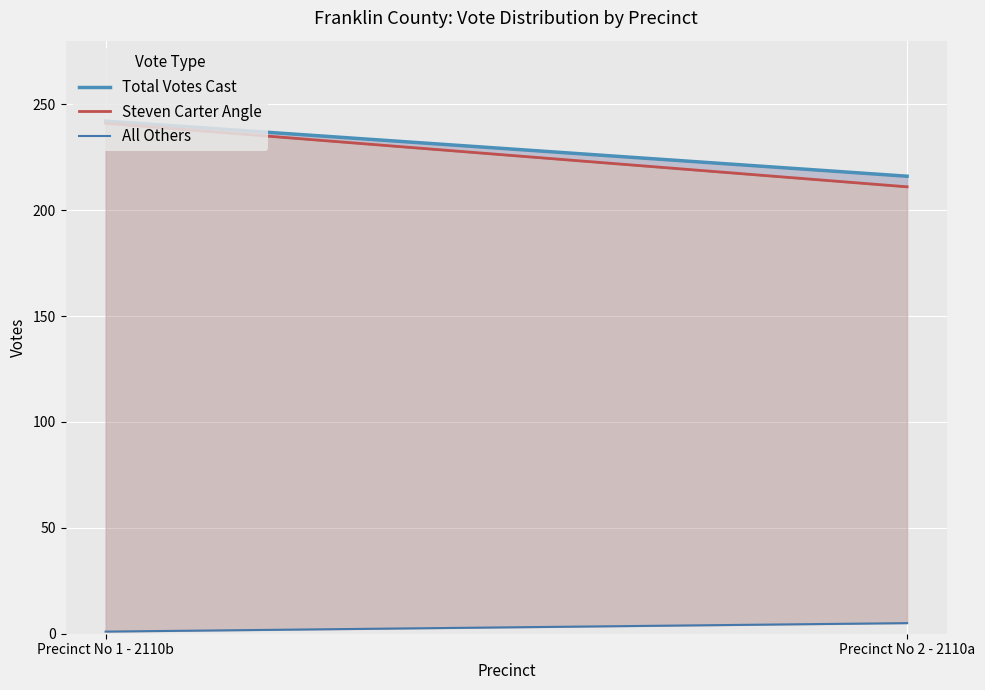

Between Precinct No 1 - 2110b and Precinct No 2 - 2110a, which series saw the biggest shift?

Steven Carter Angle